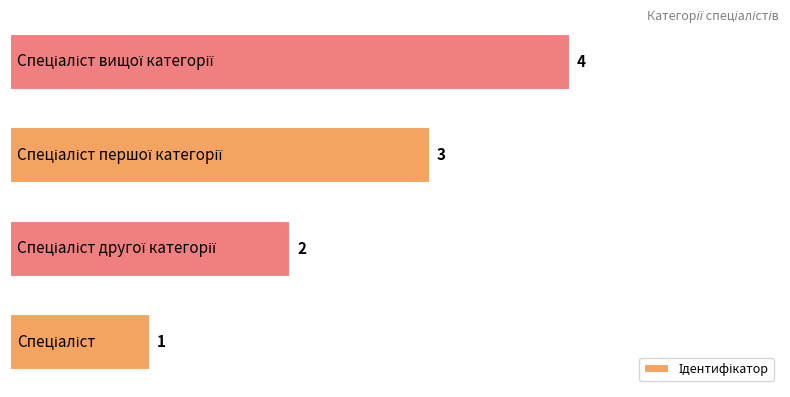

What is the greatest value displayed?

4